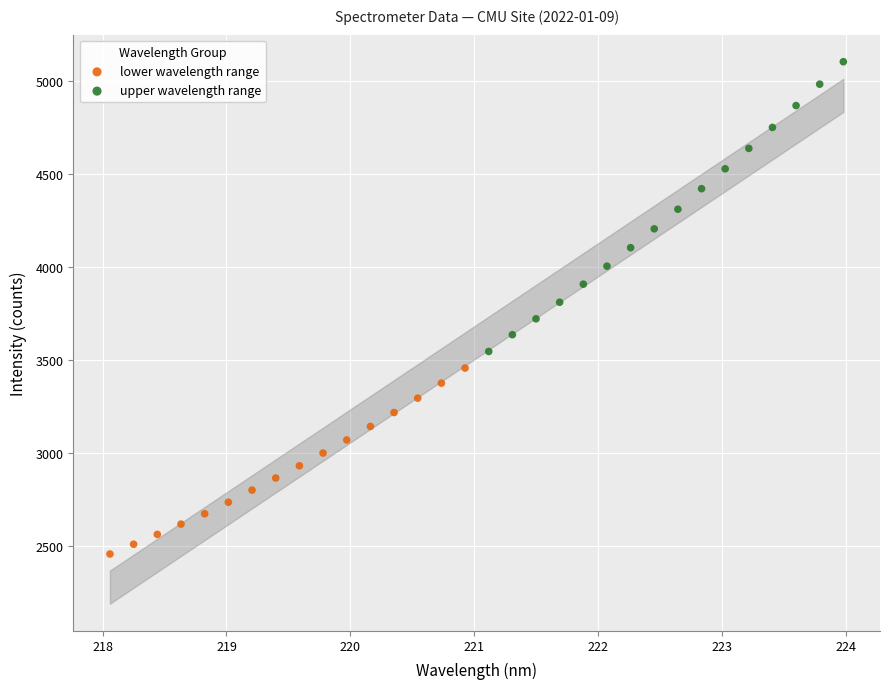

Which series has the widest spread of Y values?

upper wavelength range